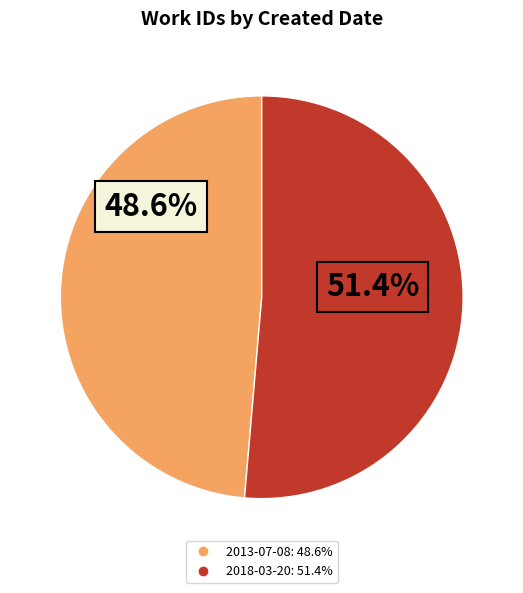

Which slice is the largest?

2018-03-20